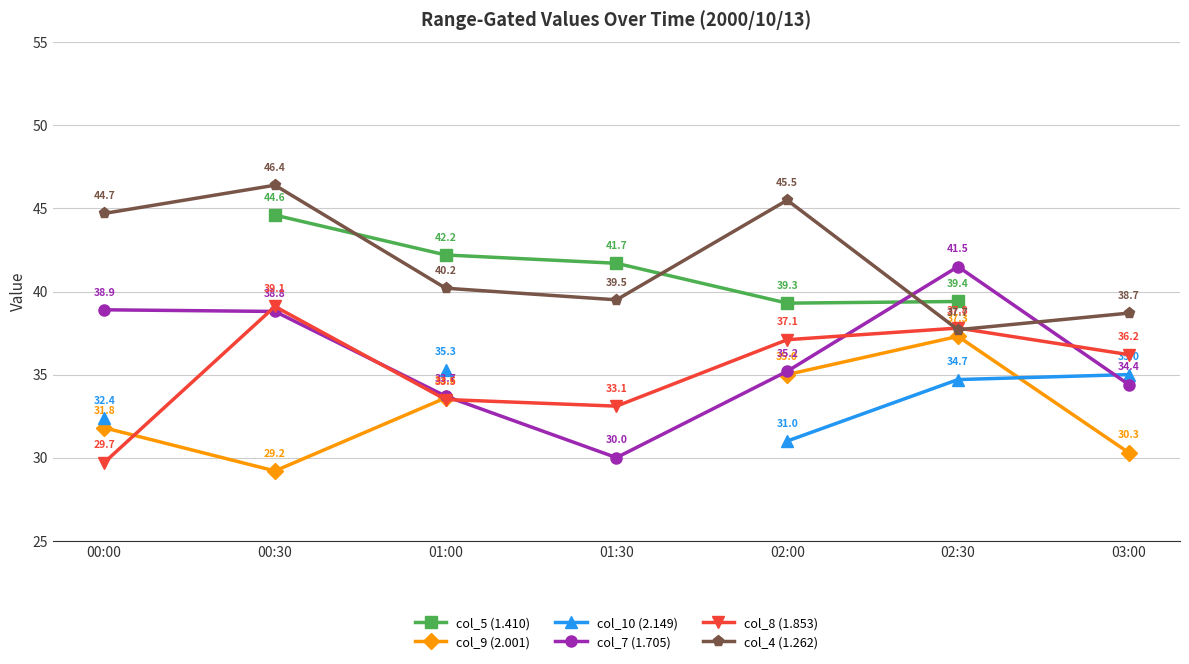

How many interior local valleys does the col_8 (1.853) series have?

1